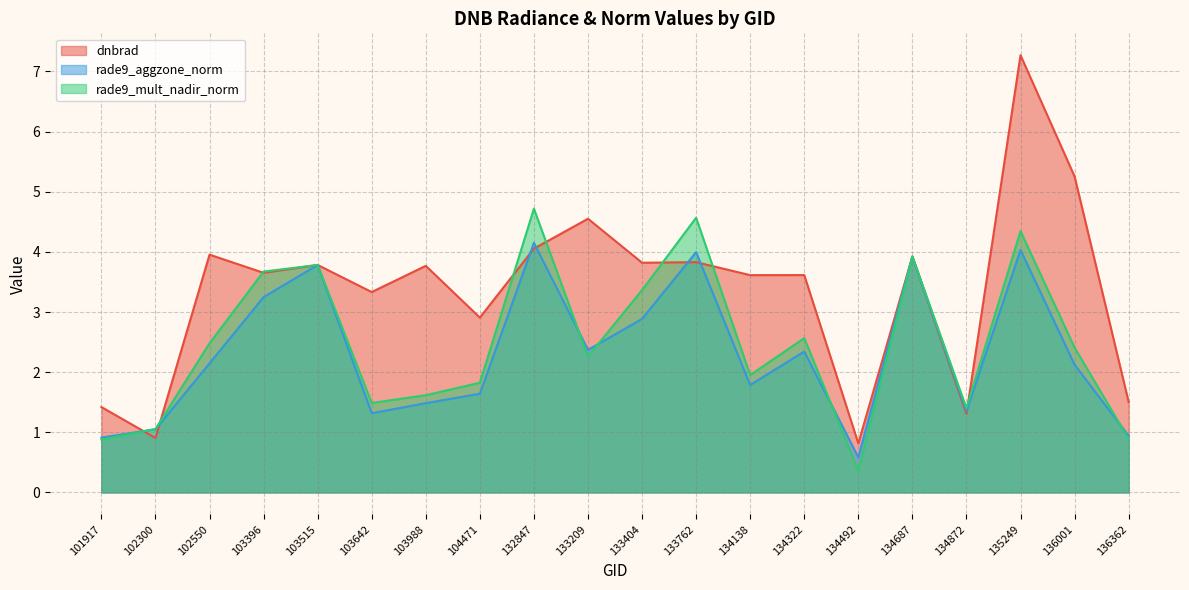

What is the average value of the rade9_mult_nadir_norm series?

2.5